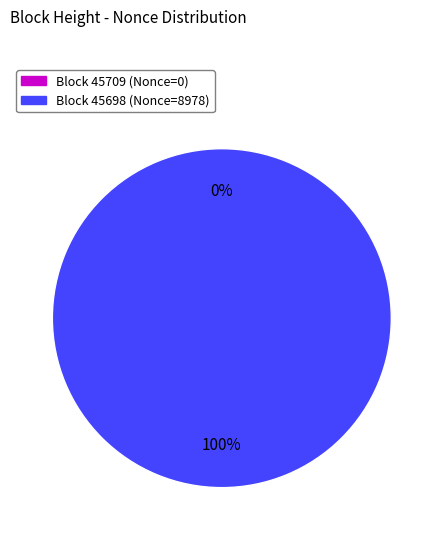

Count the number of slices in the pie.

2